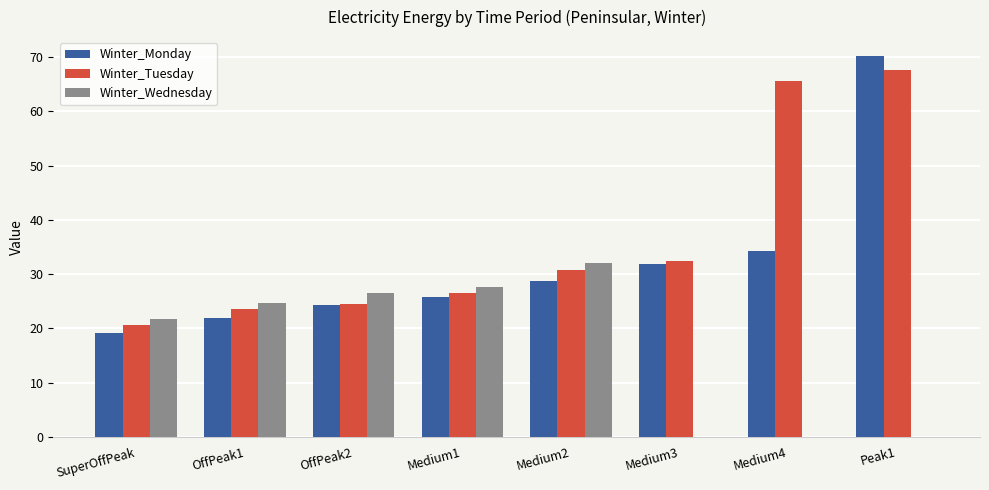

What is the highest value of the Winter_Monday series?

70.2